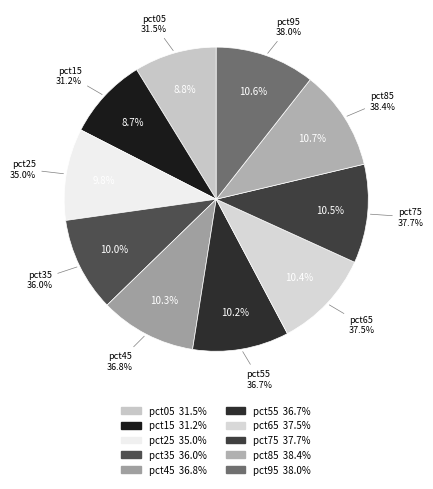

To the nearest percent, what percentage of the pie is pct55?

10%